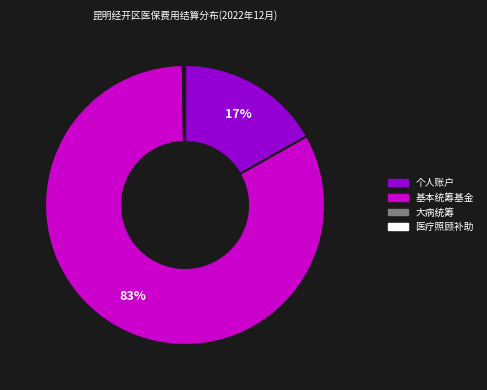

What percentage is the 基本统筹基金 slice, to the nearest percent?

83%